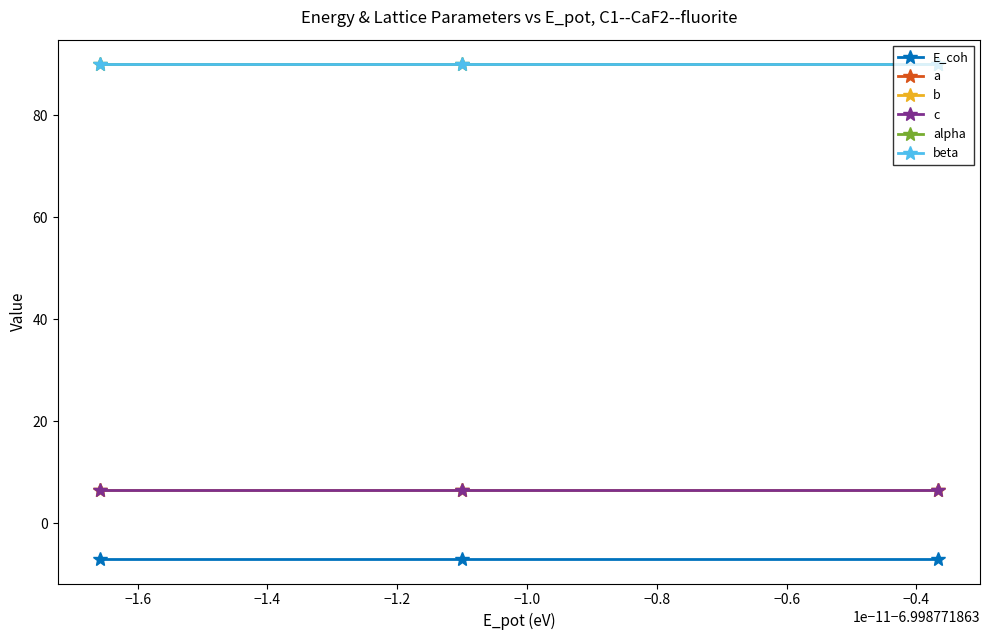

How many lines are shown in the chart?

6